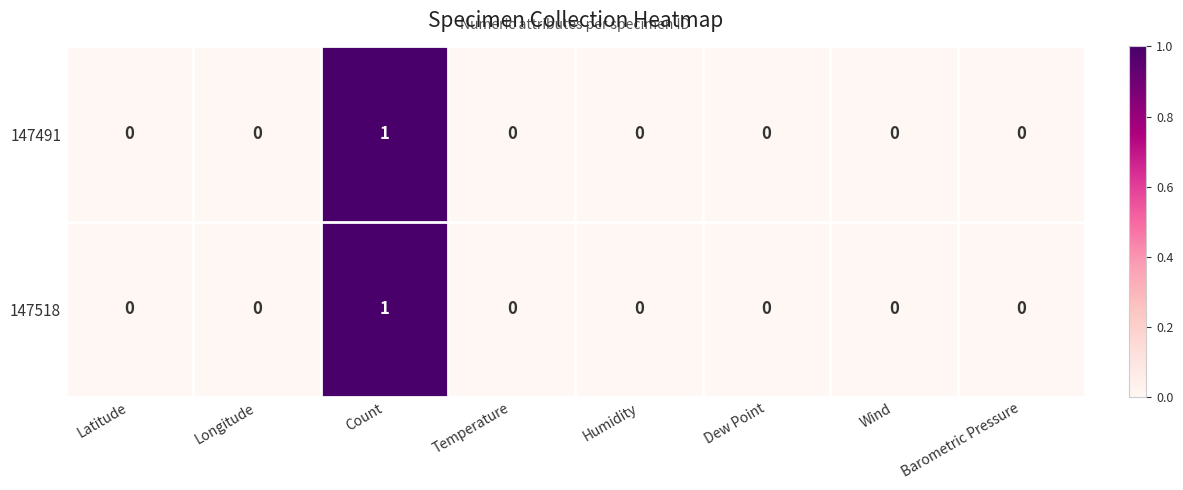

The 147491 series shows 1 at Dew Point. True or false?

False